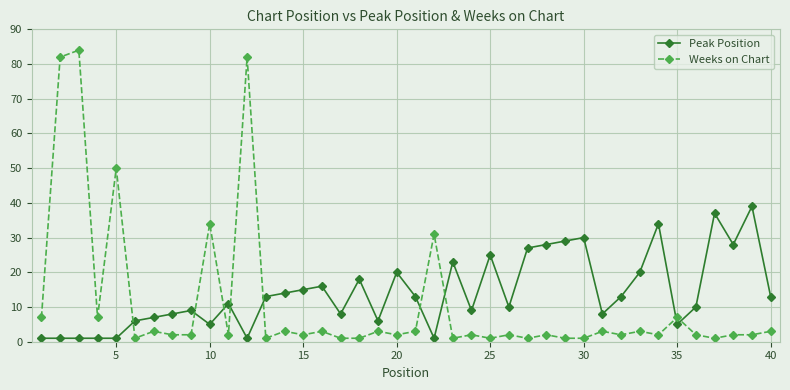

At how many categories does at least one series exceed 66?

3